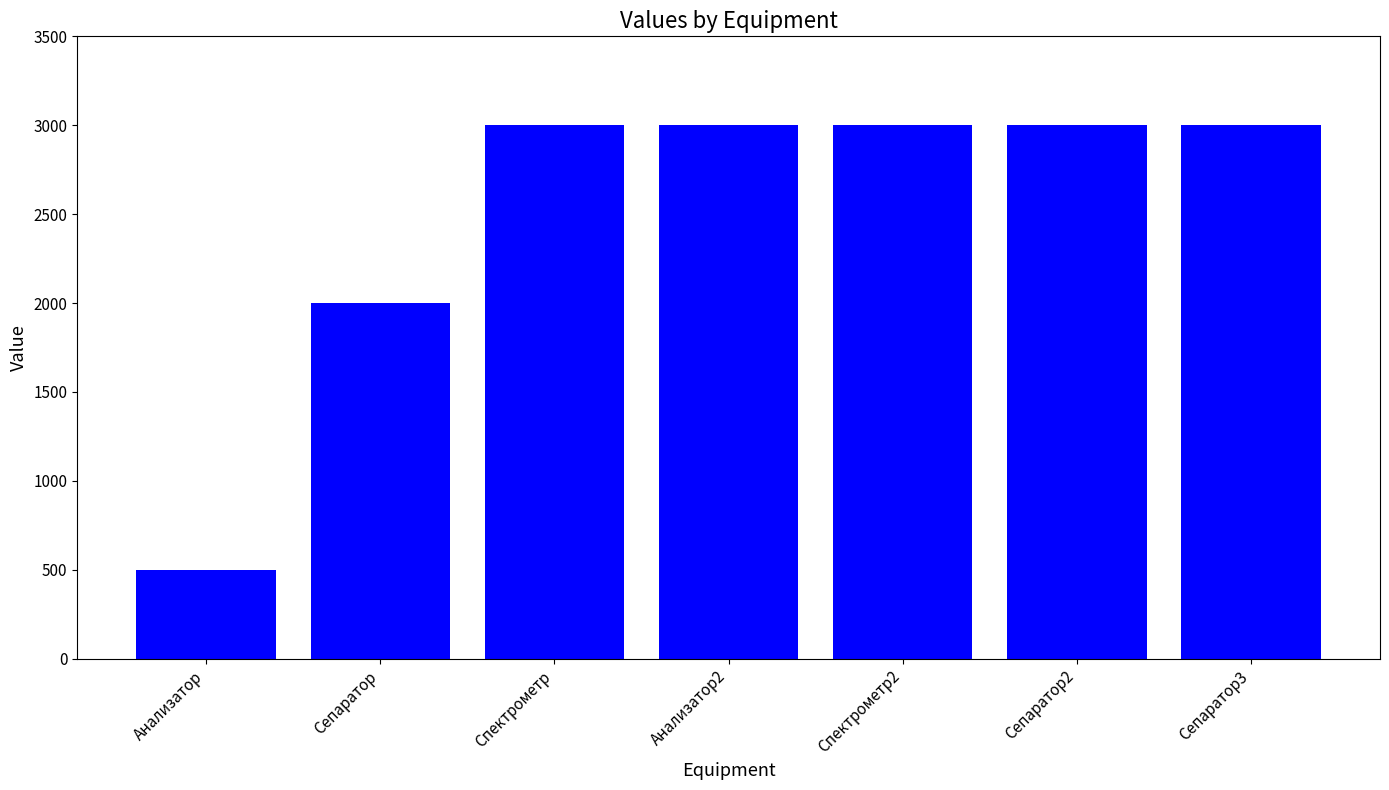

Is it true that the value at Спектрометр is 1994?

False